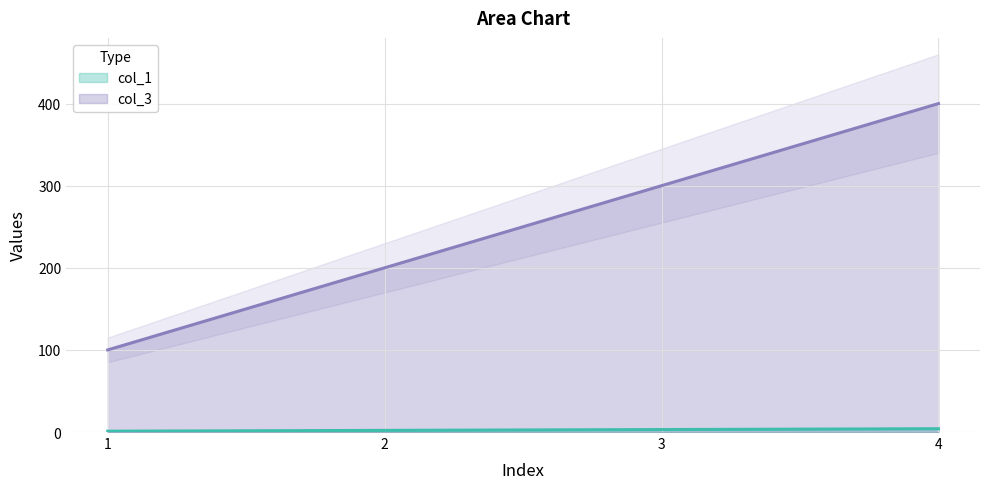

What is the approximate value of col_1 at 1?

1